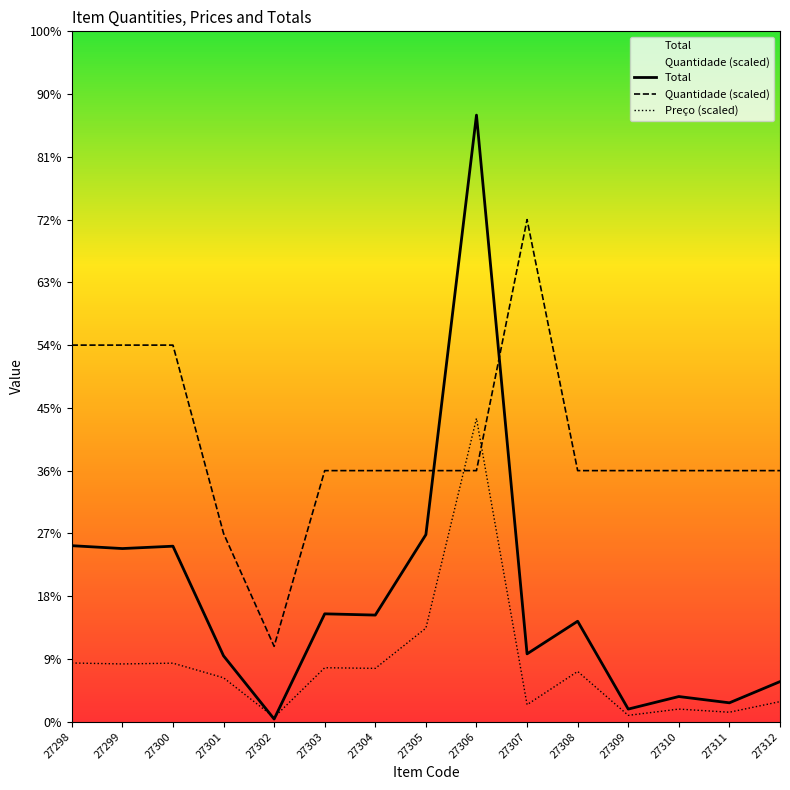

Where do Total and Quantidade (scaled) first cross each other?

27305 and 27306